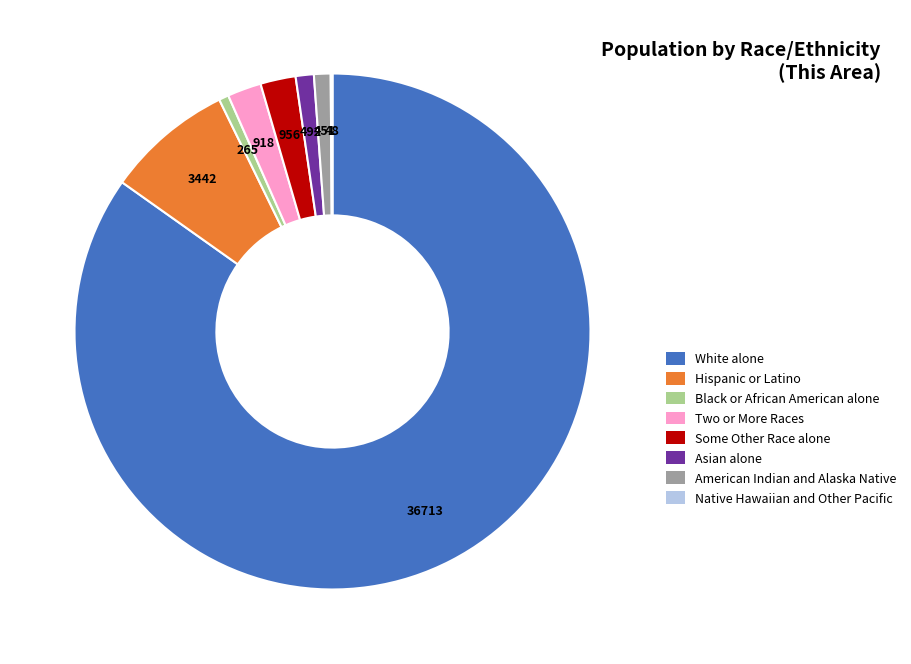

Is the sum of American Indian and Alaska Native and Some Other Race alone greater than half?

No